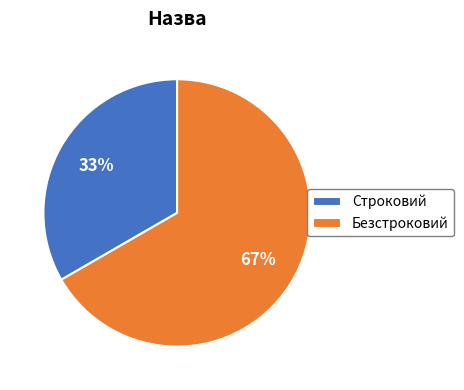

To the nearest percent, what percentage of the pie is Безстроковий?

67%